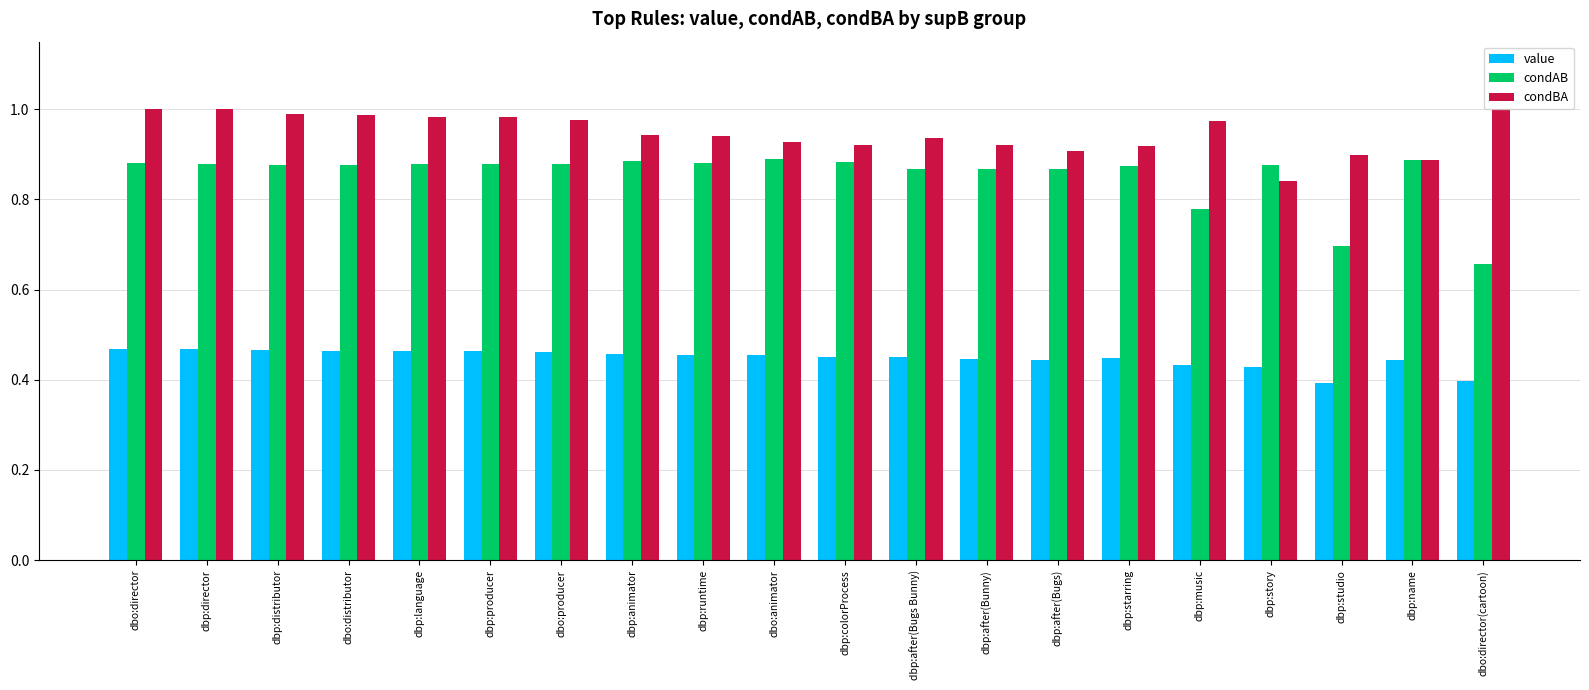

What is the label of the 20th bar from the left?

dbo:director(cartoon)